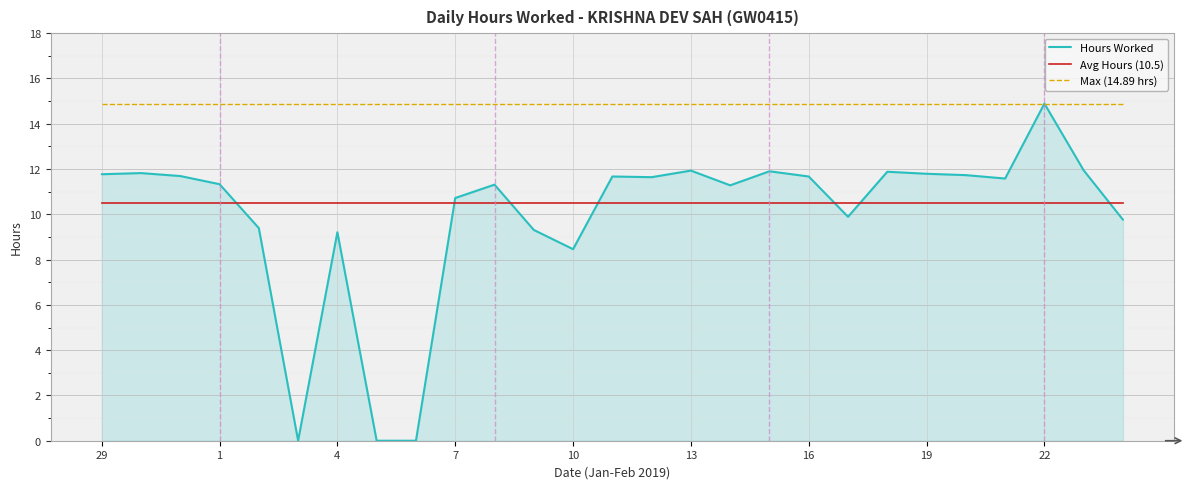

After their last crossing, which series has the higher values: Hours Worked or Avg Hours (10.5)?

Avg Hours (10.5)